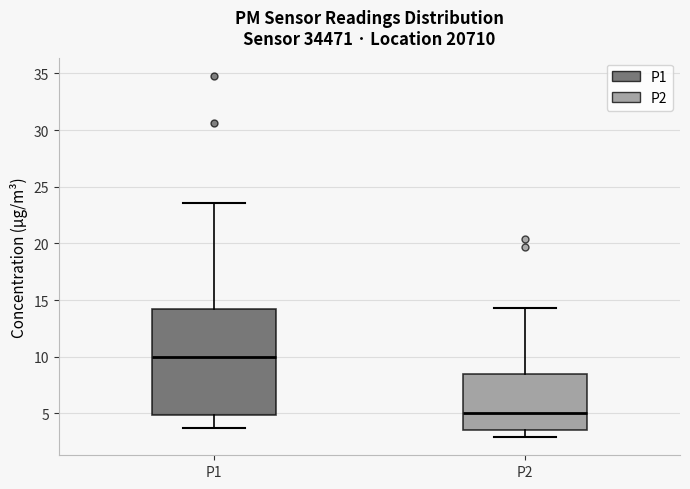

Reading left to right, transcribe this box plot: for each box, give where its median line is, the range the box spans, and where its two whiskers end, as read against the y-axis. The values are not printed on the chart, so give them approximately, as read against the axis.

P1: median 10.0, box 5.0 to 14.0, whiskers 3.5 to 23.5
P2: median 5.0, box 3.5 to 8.5, whiskers 3.0 to 14.5